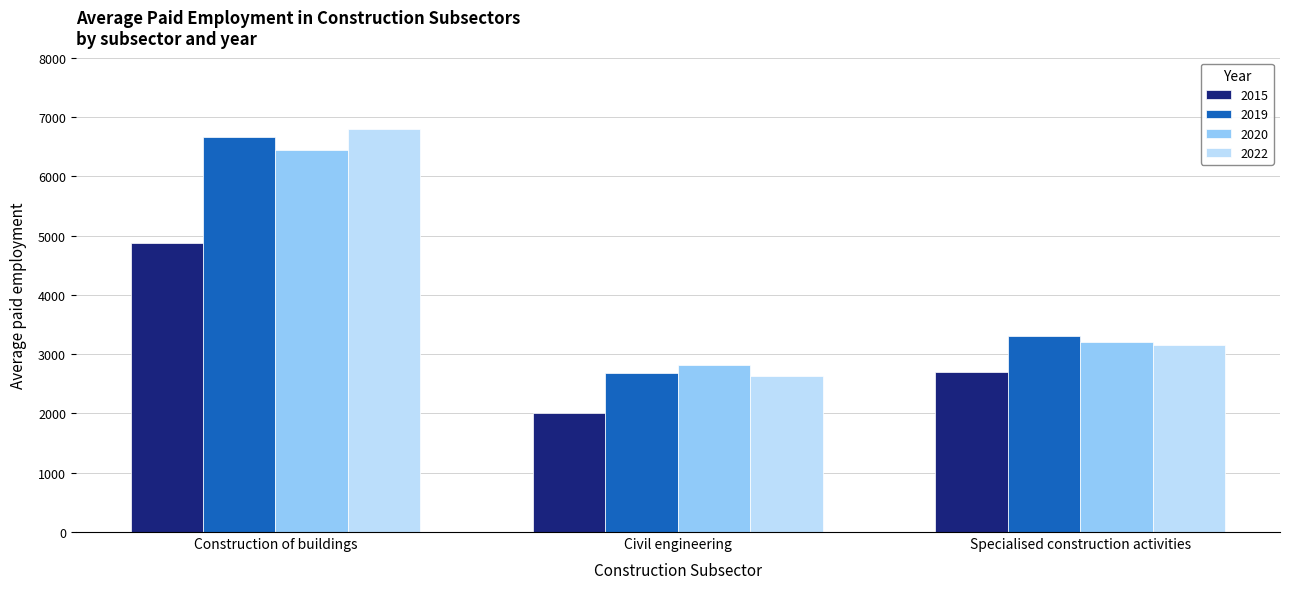

What is the difference between the maximum and second lowest values in the 2019 series?

3356